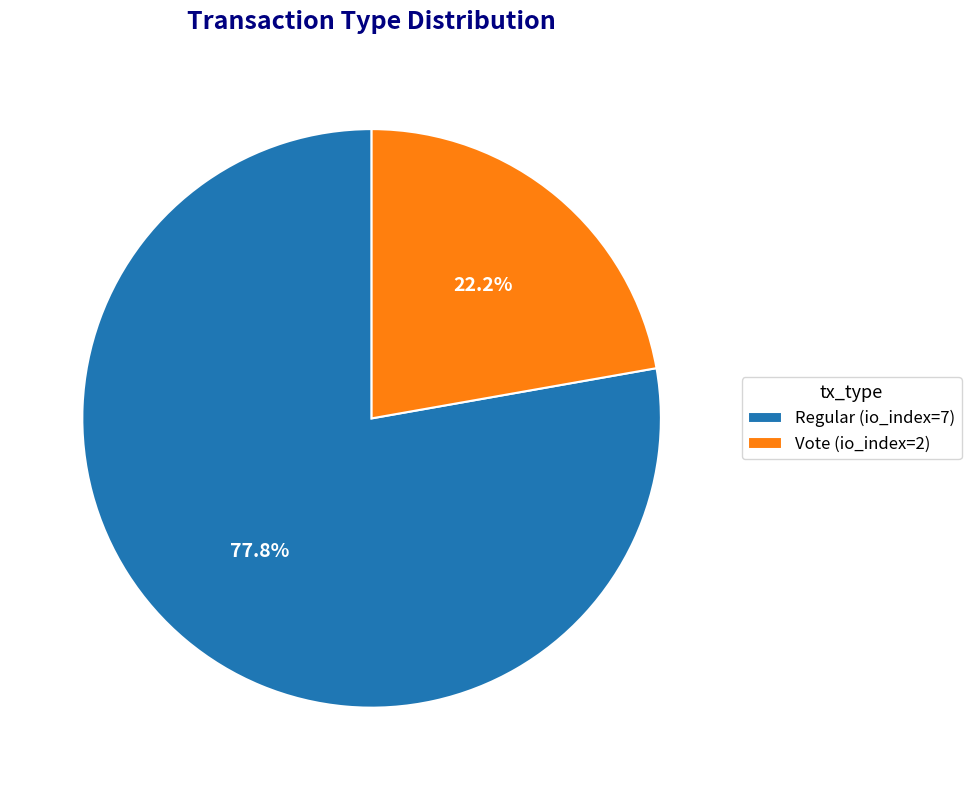

Does Vote (io_index=2) account for over 50% of the chart?

No